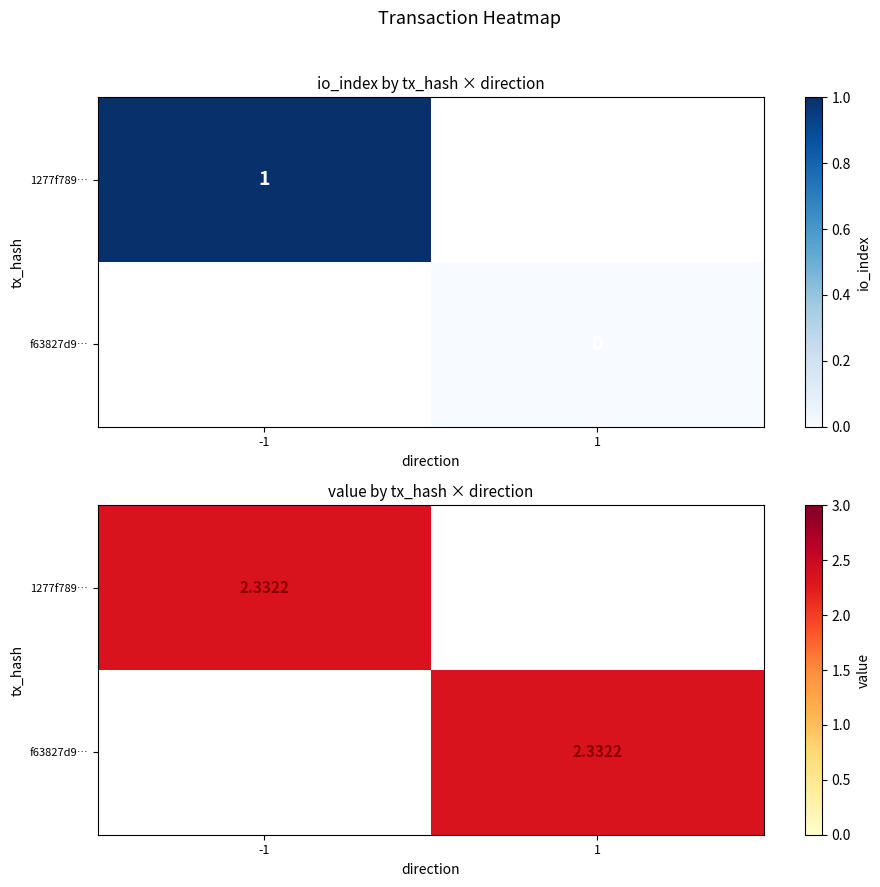

The 1277f789e728e9665217e9d428ab2ab14f75e7a series shows 1 at io_index. True or false?

True